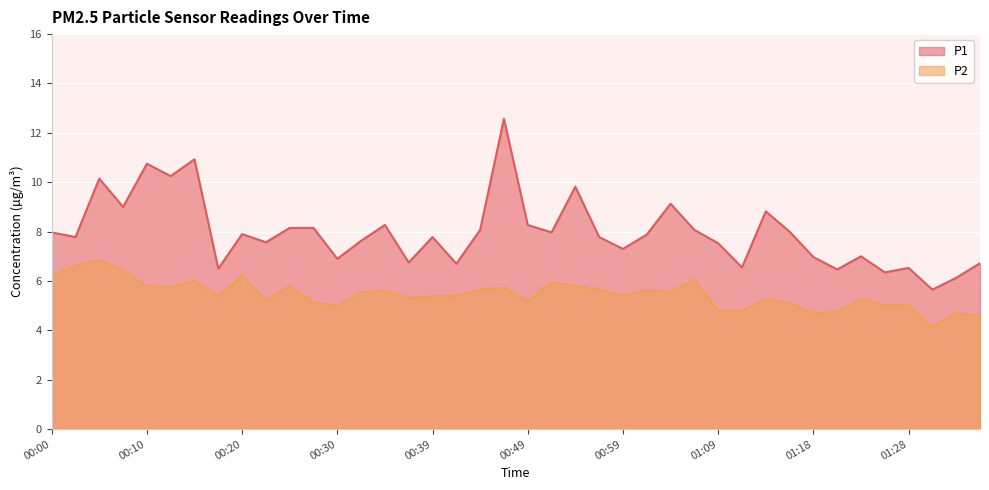

Which category has the highest value in the P1 series?

00:47